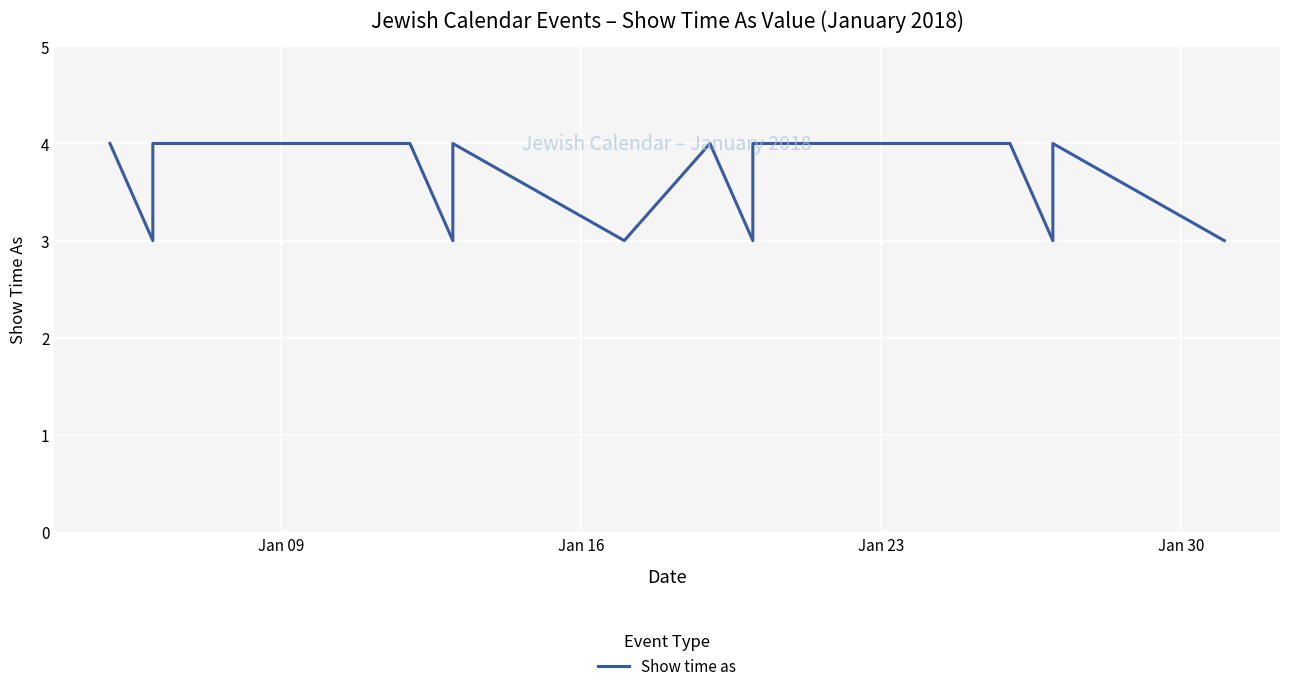

What is the average value?

4